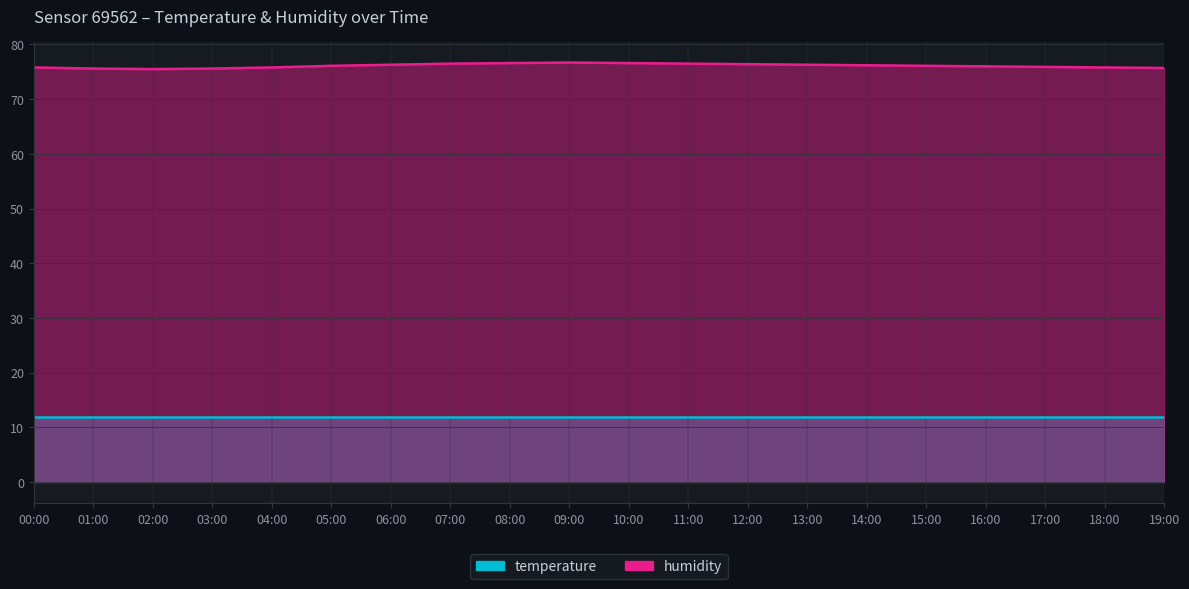

Is it true that the value at 05:00 is 32.0?

False